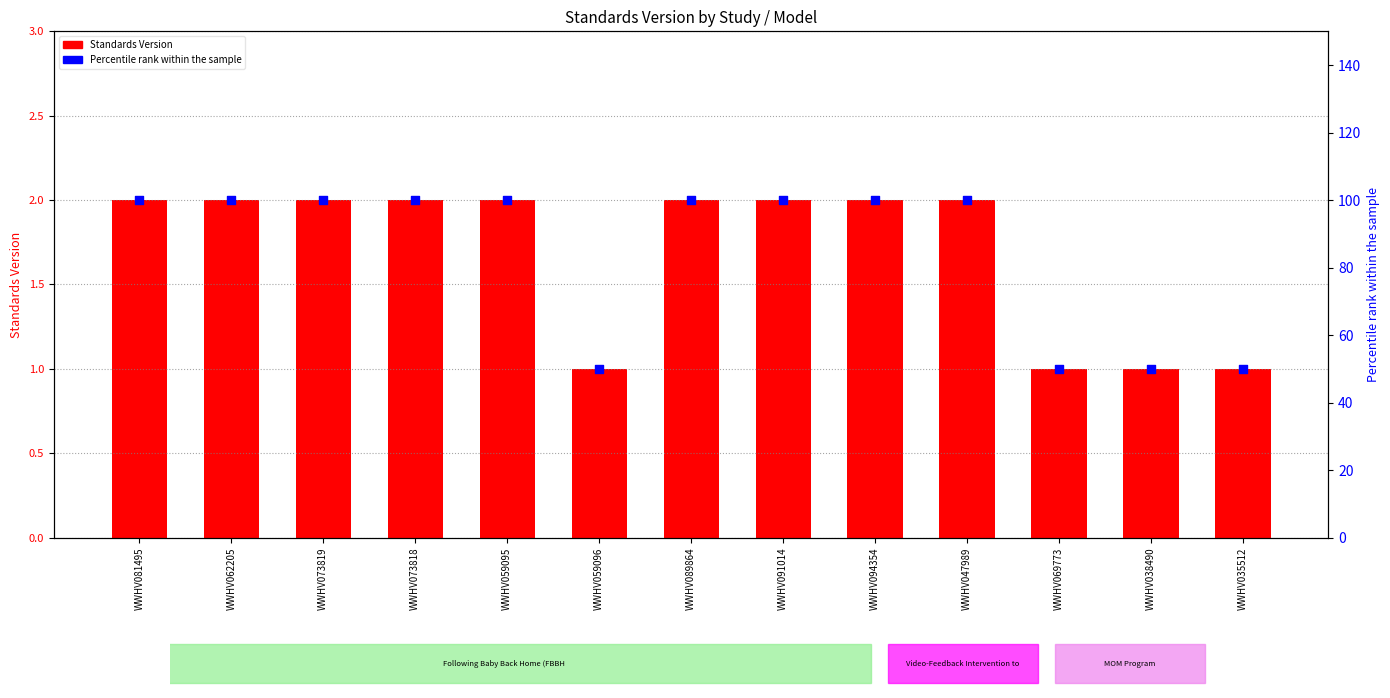

Which series contains the lowest Y value?

Standards Version